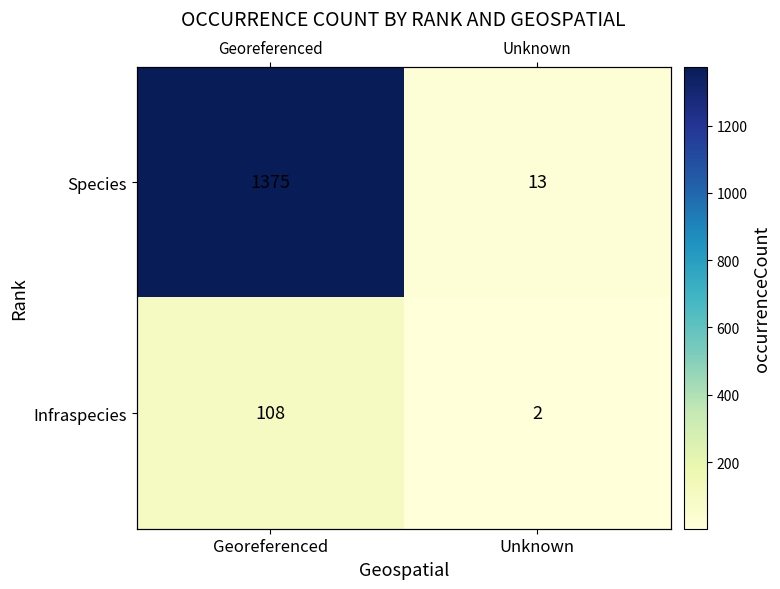

True or false: Species has a value of 1375 at Georeferenced.

True